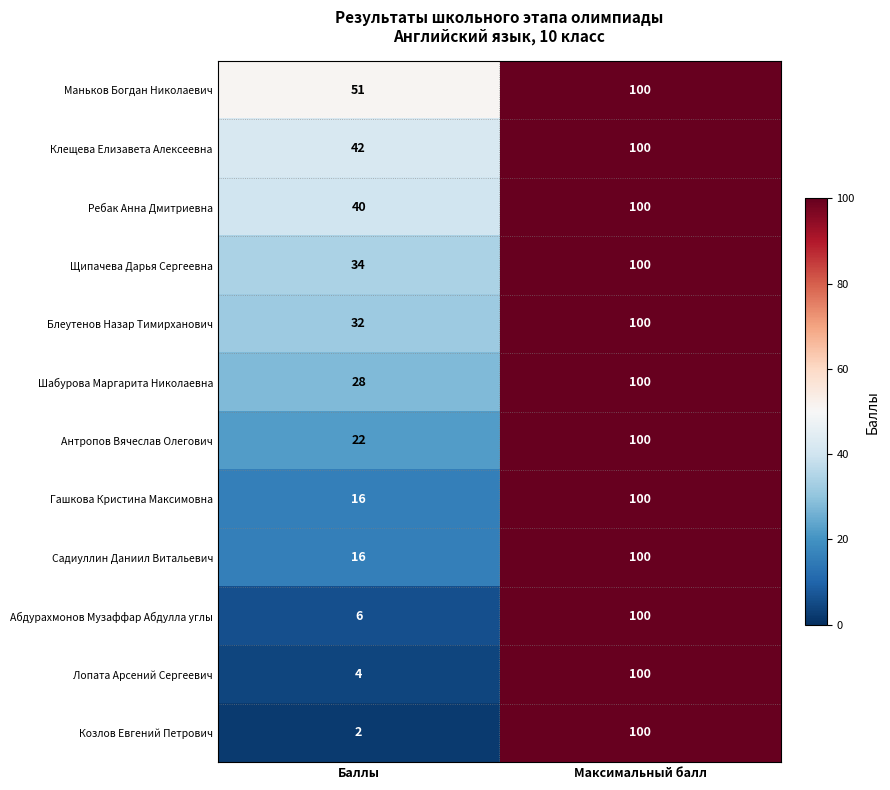

Reading left to right, extract all data points from this chart.

Маньков Богдан Николаевич: Баллы=51	Максимальный балл=100
Клещева Елизавета Алексеевна: Баллы=42	Максимальный балл=100
Ребак Анна Дмитриевна: Баллы=40	Максимальный балл=100
Щипачева Дарья Сергеевна: Баллы=34	Максимальный балл=100
Блеутенов Назар Тимирханович: Баллы=32	Максимальный балл=100
Шабурова Маргарита Николаевна: Баллы=28	Максимальный балл=100
Антропов Вячеслав Олегович: Баллы=22	Максимальный балл=100
Гашкова Кристина Максимовна: Баллы=16	Максимальный балл=100
Садиуллин Даниил Витальевич: Баллы=16	Максимальный балл=100
Абдурахмонов Музаффар Абдулла углы: Баллы=6	Максимальный балл=100
Лопата Арсений Сергеевич: Баллы=4	Максимальный балл=100
Козлов Евгений Петрович: Баллы=2	Максимальный балл=100